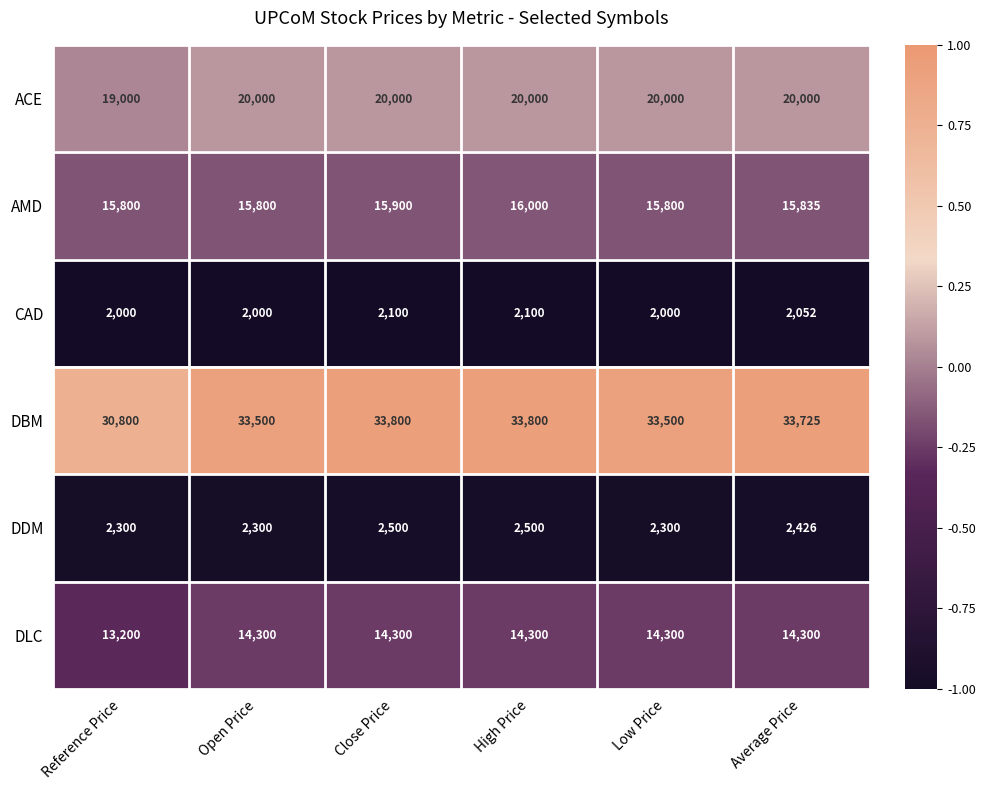

What is the sum of all DBM values?

199125